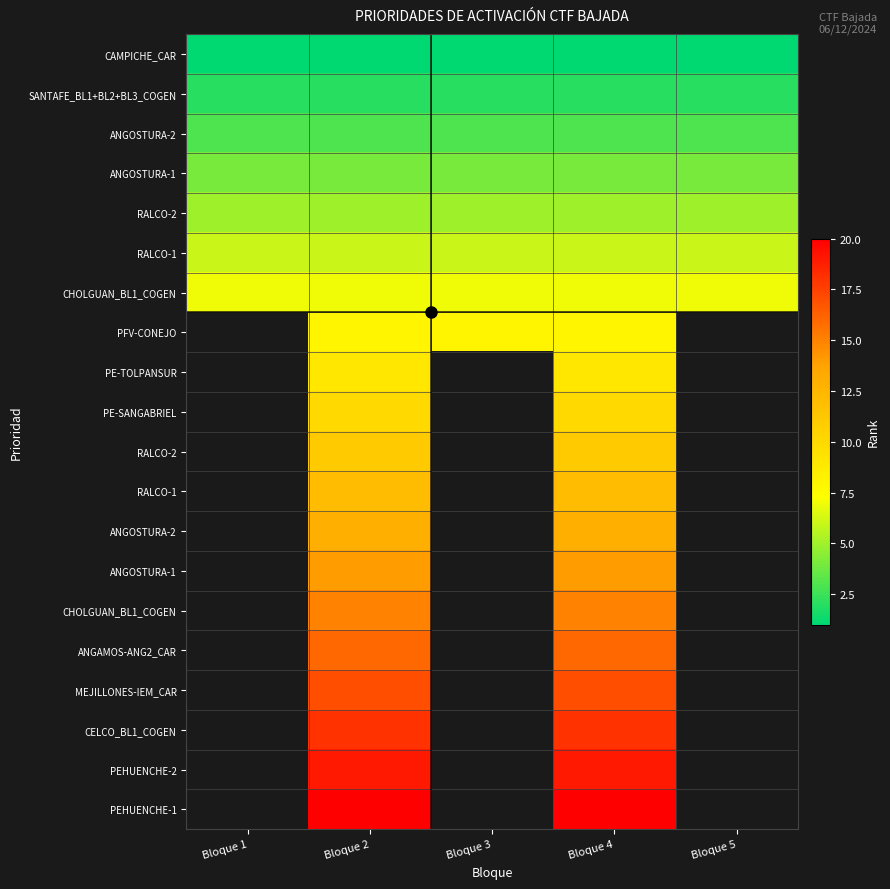

Which category has the lowest value across all series?

Bloque 1